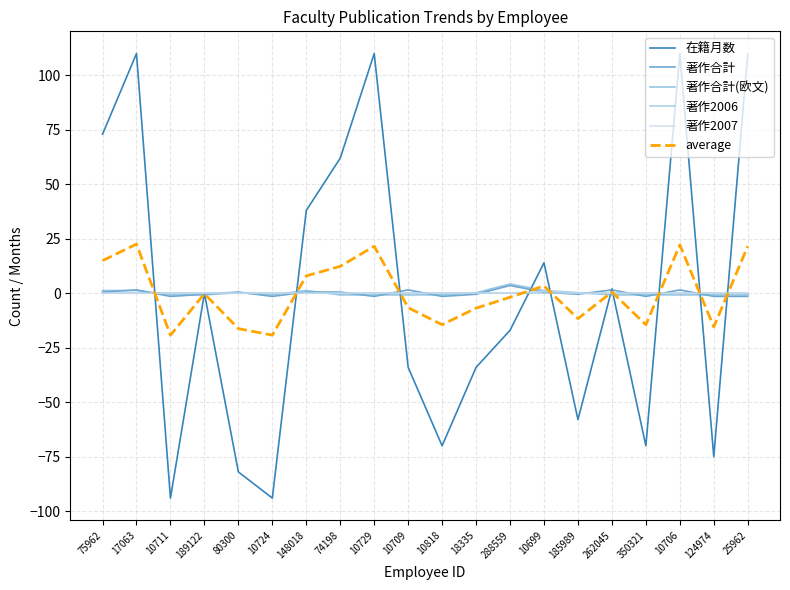

Is it true that 在籍月数 equals -17.2 at 10709?

False